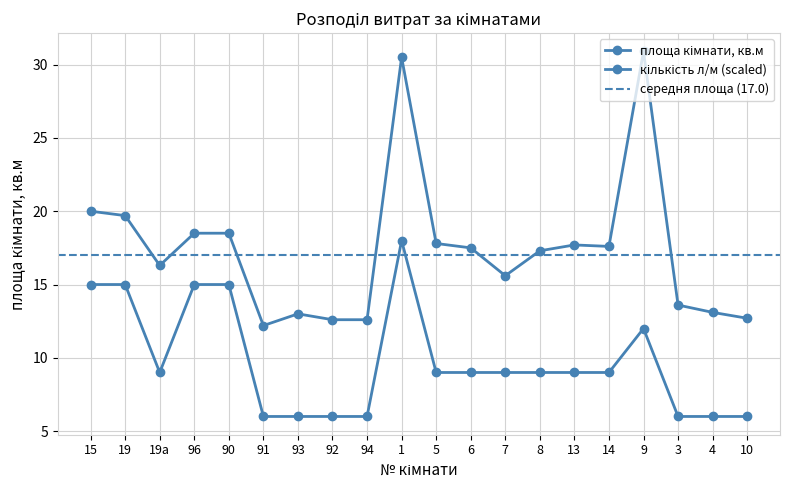

What is the average value of the кількість л/м series?

9.8